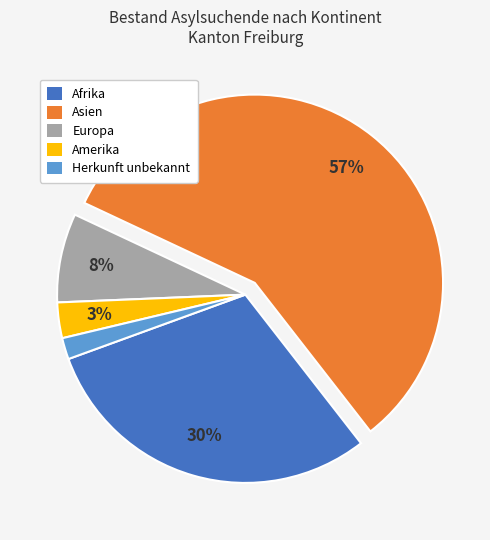

Is the sum of Herkunft unbekannt and Asien greater than half?

Yes